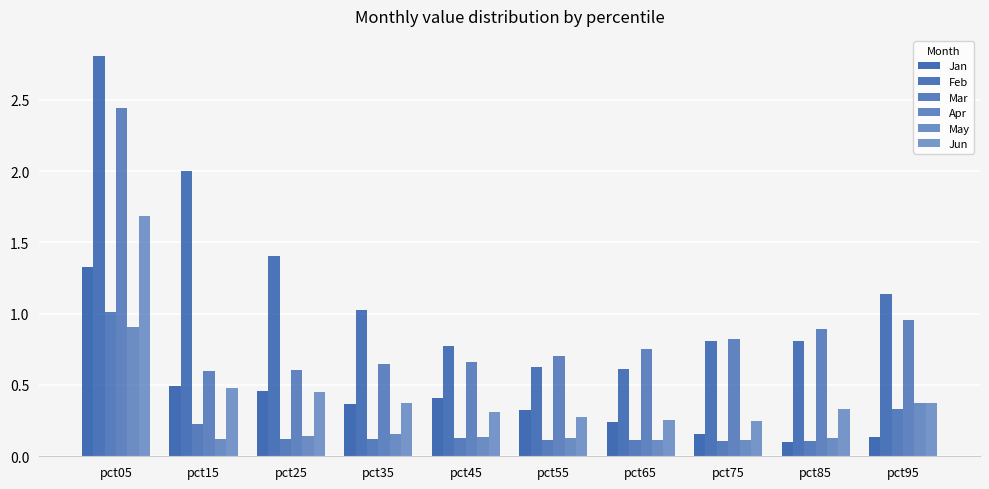

How many groups of bars are there?

10